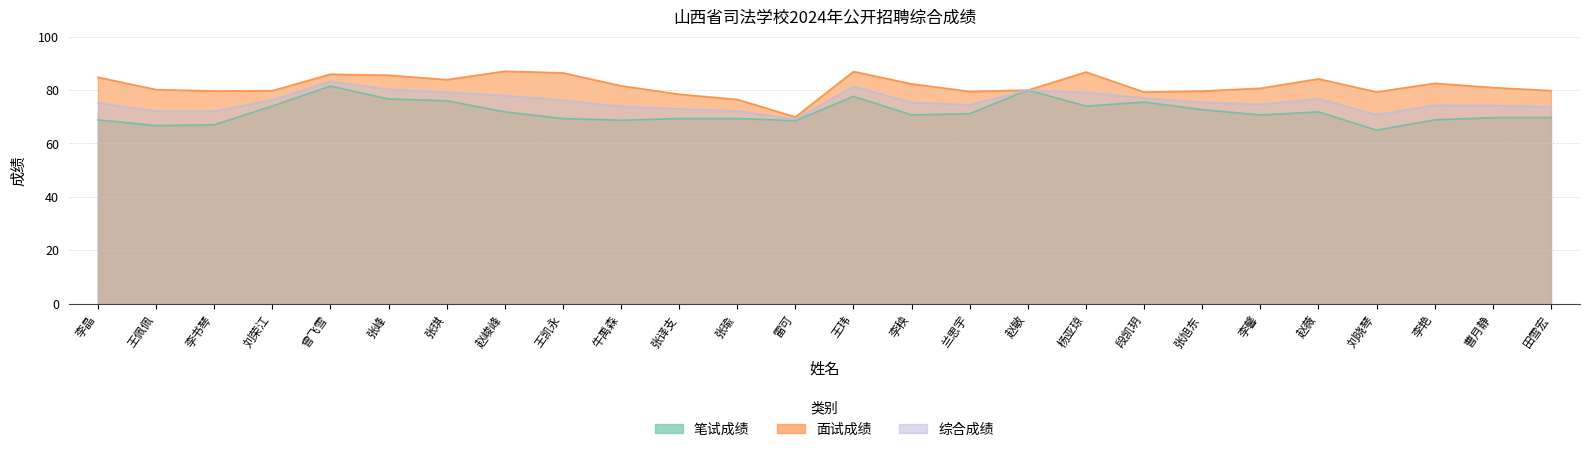

What is the difference between the maximum and second lowest values in the 笔试成绩 series?

14.8